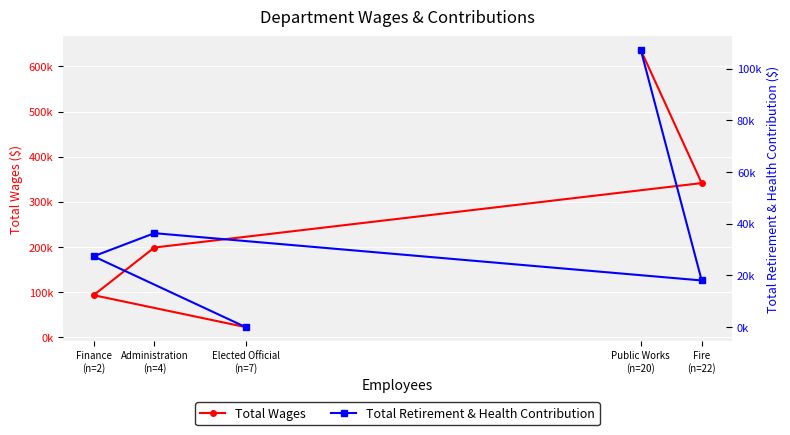

What is the sum of the Total Retirement & Health Contribution values at Fire
(n=22) and Public Works
(n=20)?

125207